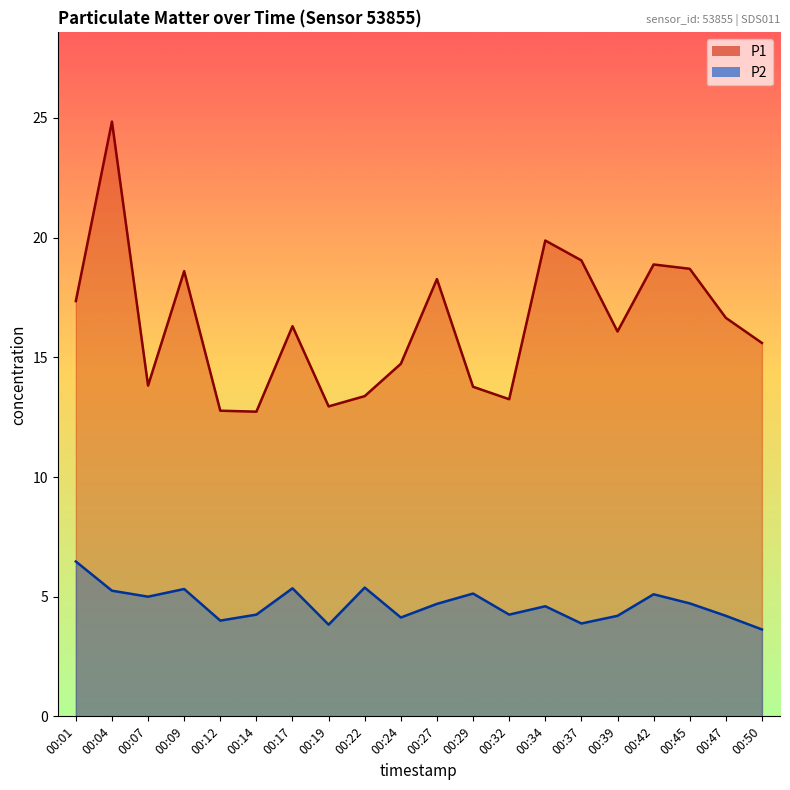

At which label is P2 closest to 5?

00:07